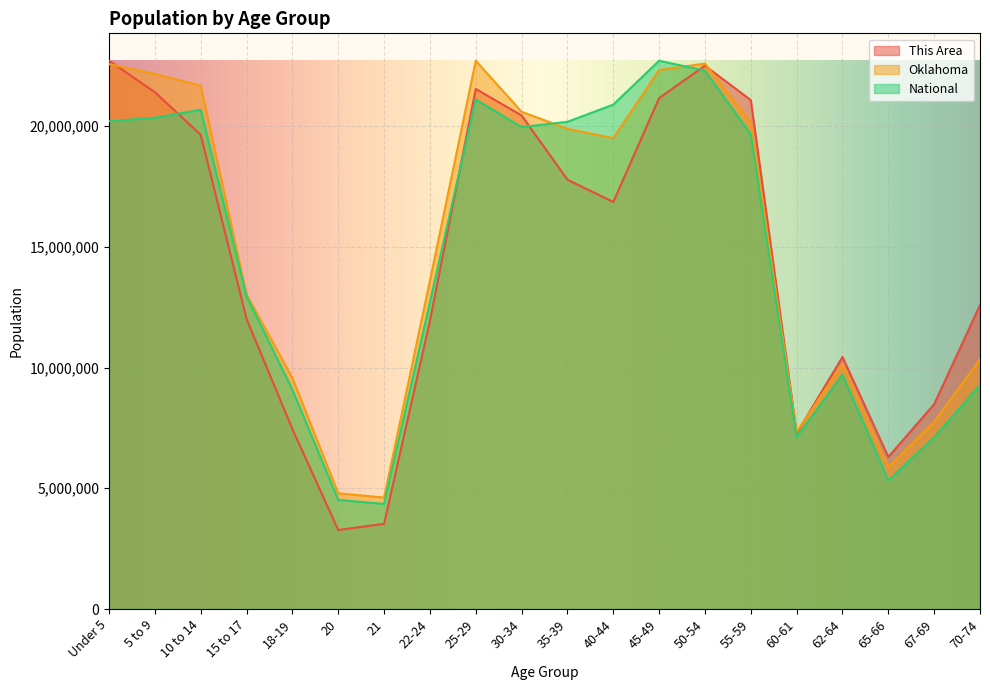

How many interior local peaks does the Oklahoma series have?

3